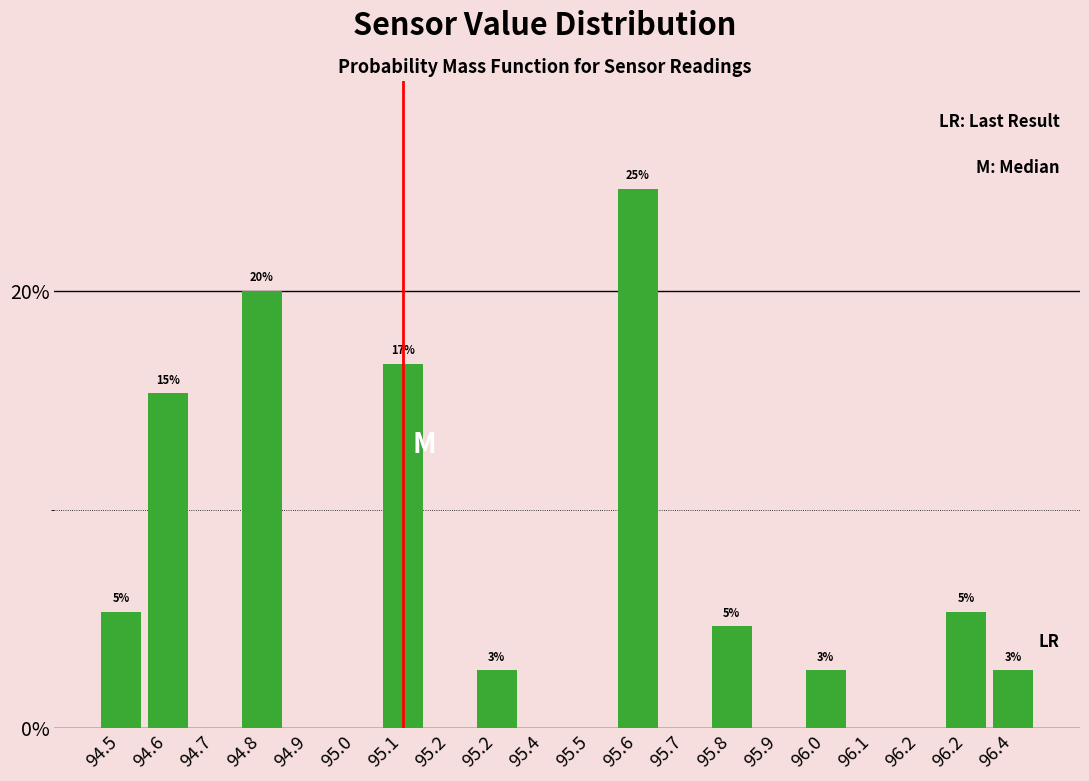

Are the bars horizontal?

No